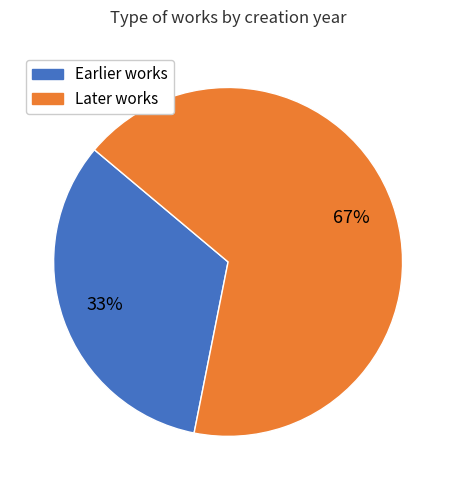

How many slices are in this pie chart?

2